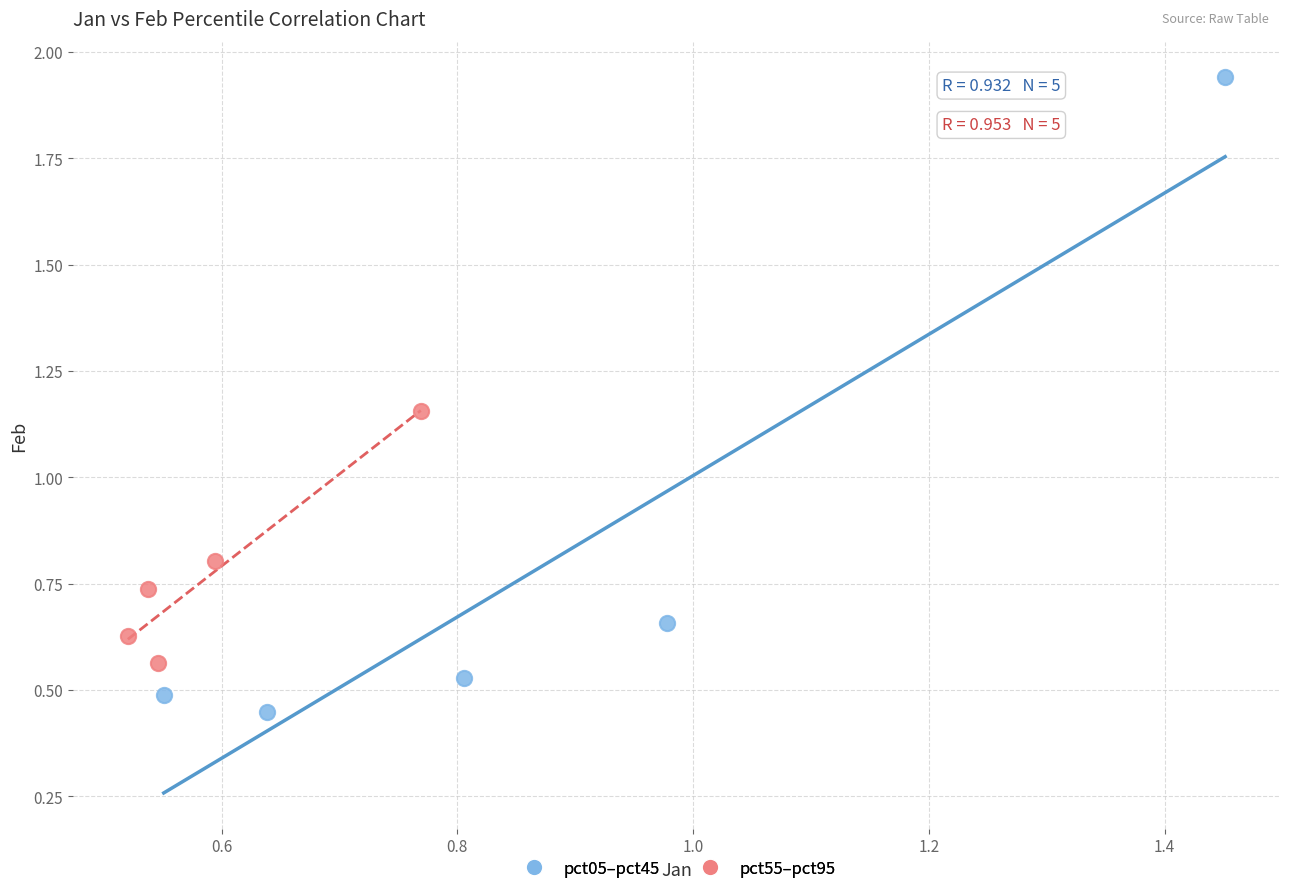

Which series contains the highest Y value?

pct05–pct45